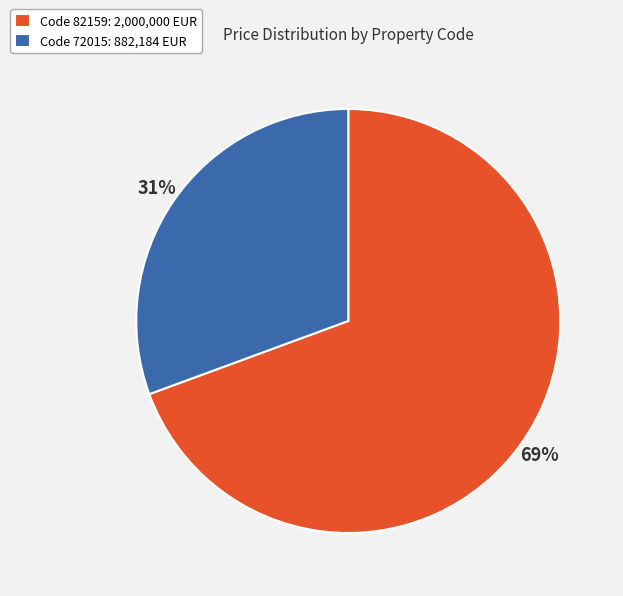

How many segments does this pie chart have?

2